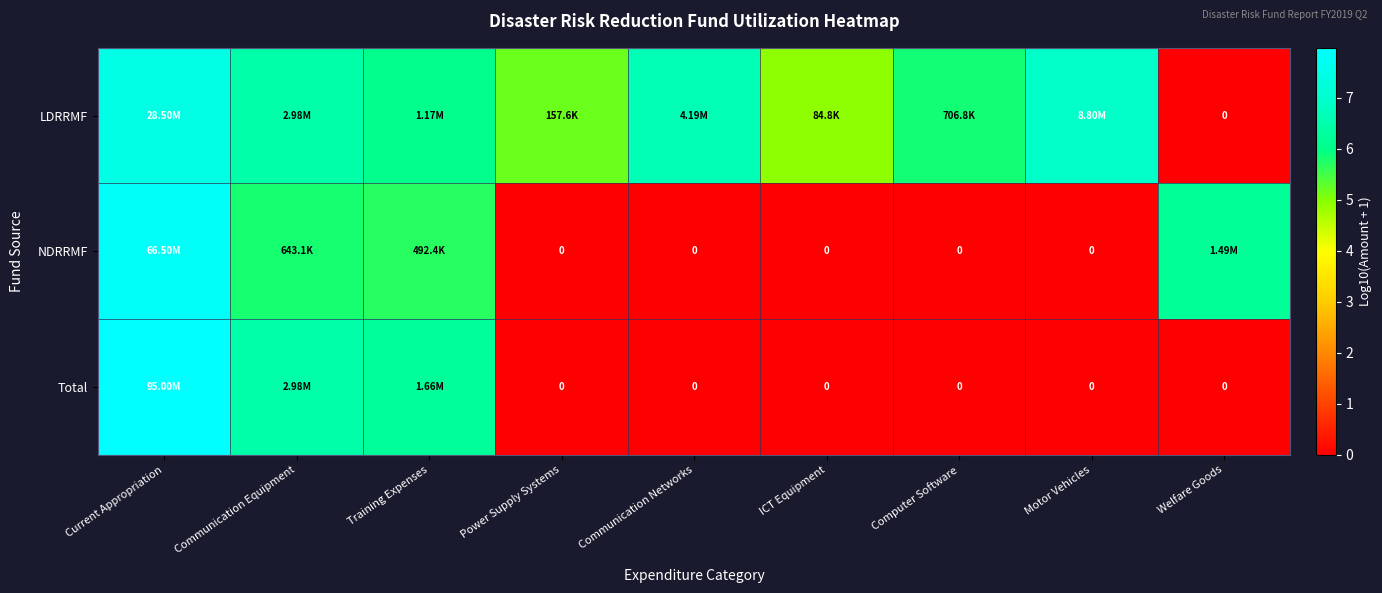

What is the difference between the second highest and minimum values in the LDRRMF series?

6.9